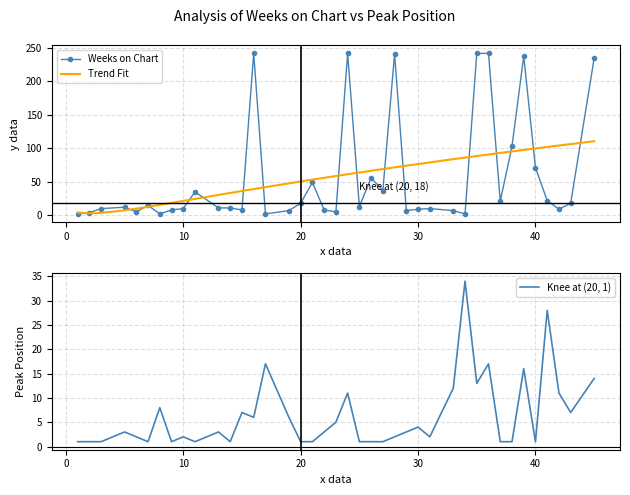

Count the number of categories in the chart.

40